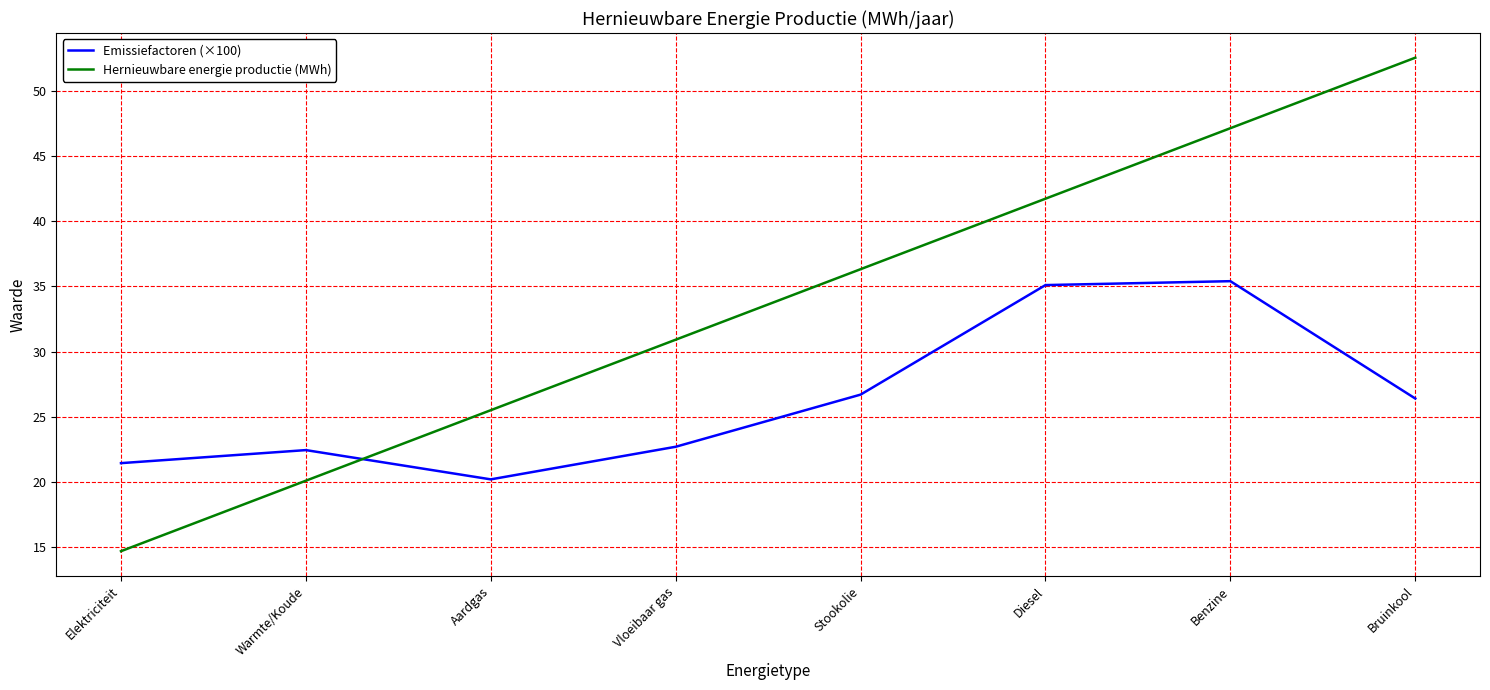

True or false: Emissiefactoren (×100) has a value of 35.4 at Benzine.

True